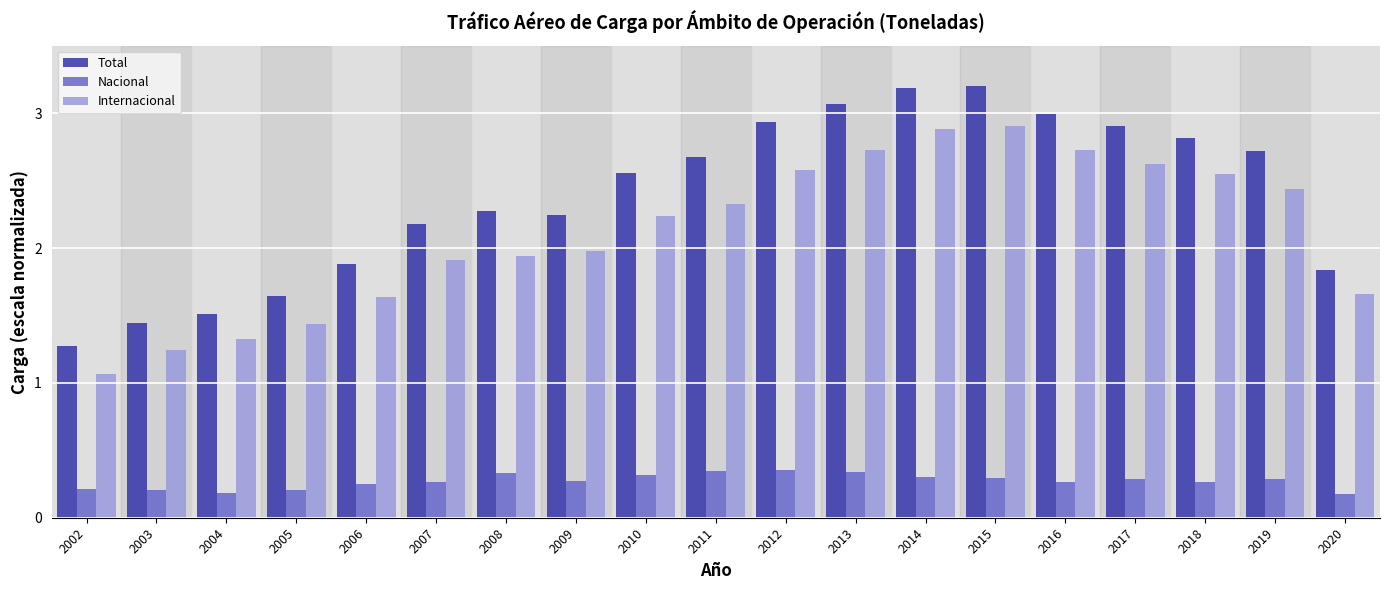

Which series has the largest total across all categories?

Total